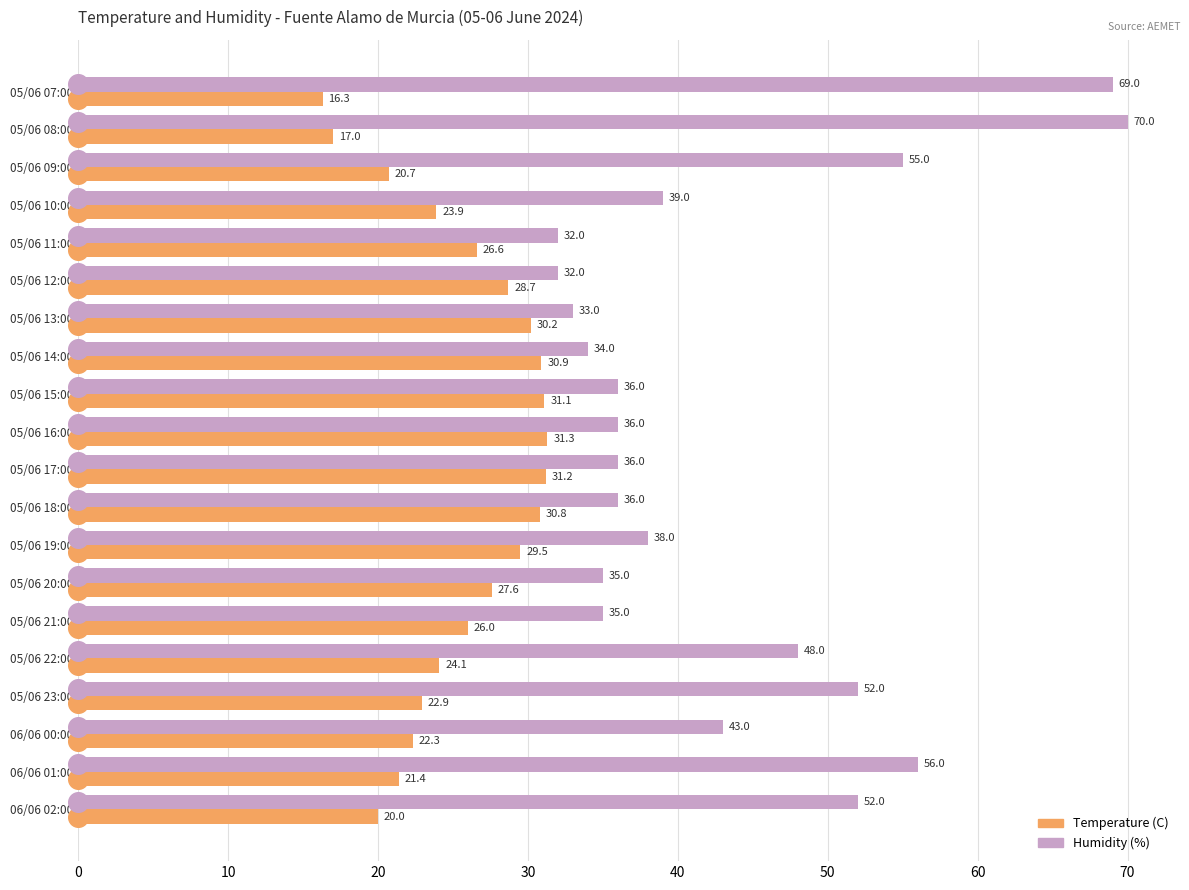

What are all the series names shown in the legend?

Temperature (C), Humidity (%)